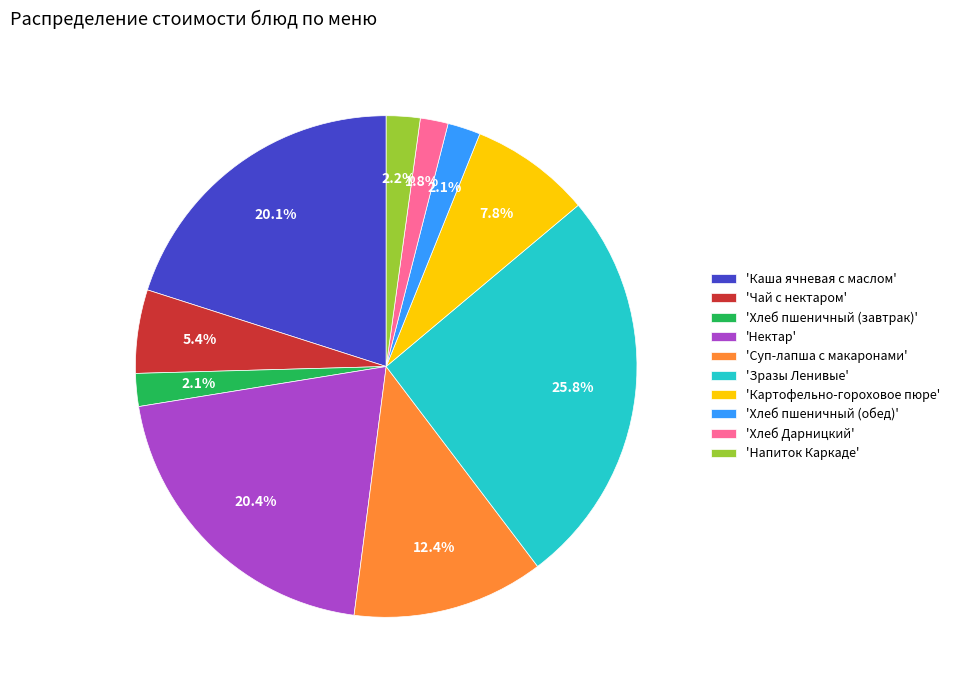

How much of the chart is everything except 'Хлеб пшеничный (обед)'?

97.9%